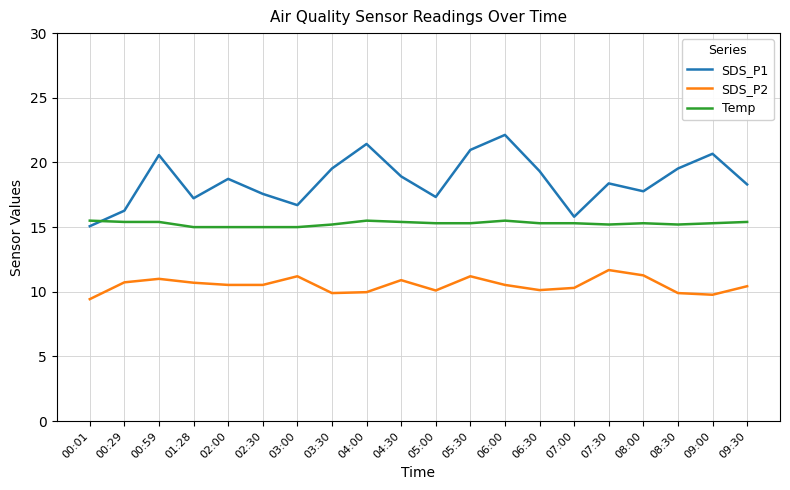

List the series in order of their peak value, highest first.

SDS_P1, Temp, SDS_P2